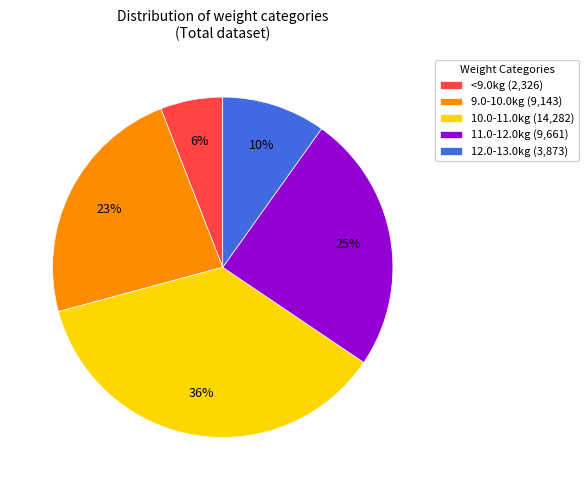

Does 10.0-11.0kg represent more than half of the total?

No